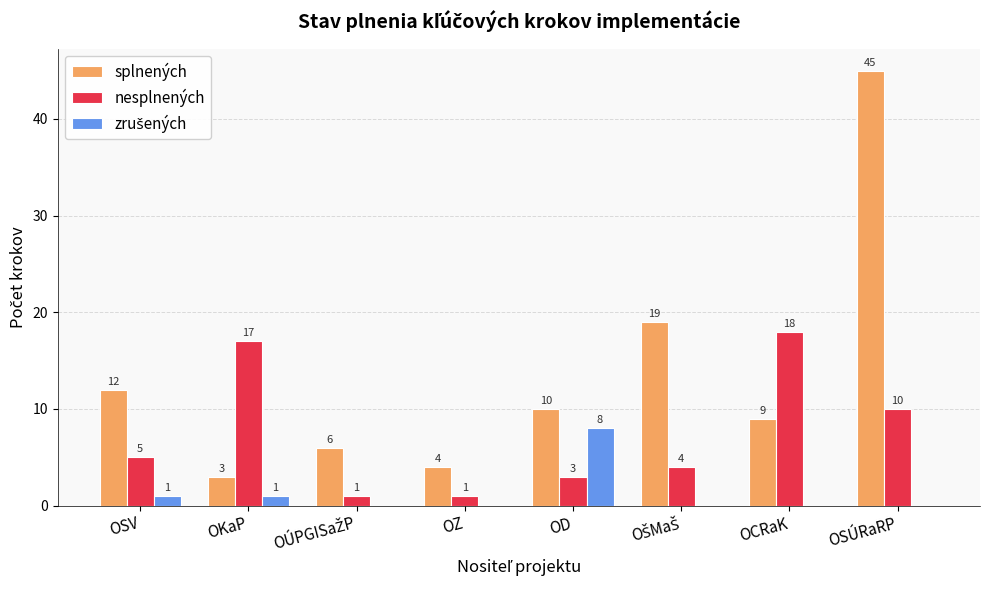

What value does the splnených series have at OSÚRaRP?

45